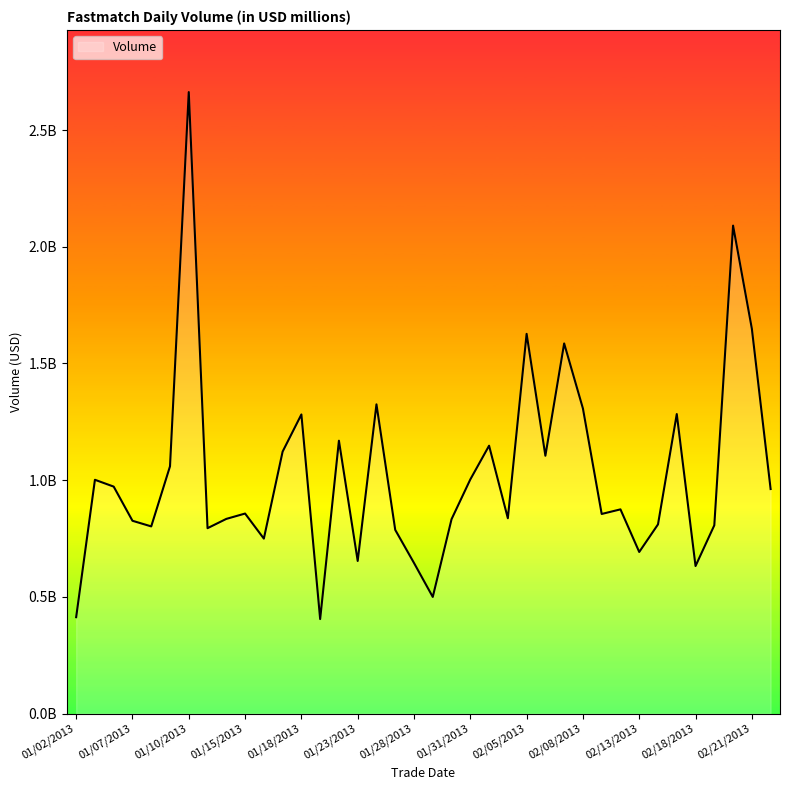

Is this an area chart (filled region under the line)?

Yes